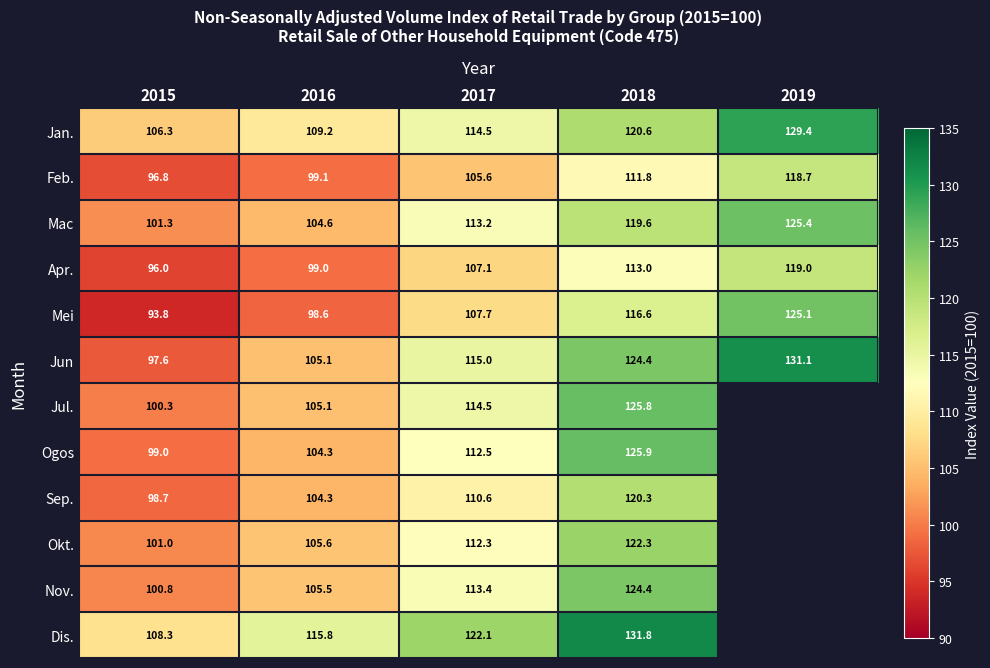

Which series changed the most between 2016 and 2017?

Jun